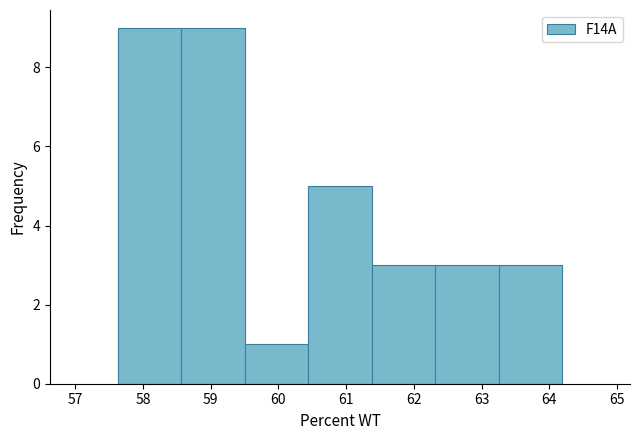

What is the height of the bar covering 58.6 to 59.5 on the x-axis? Neither the bar edges nor the heights are printed on the chart, so give them approximately, as read against the axes.

9